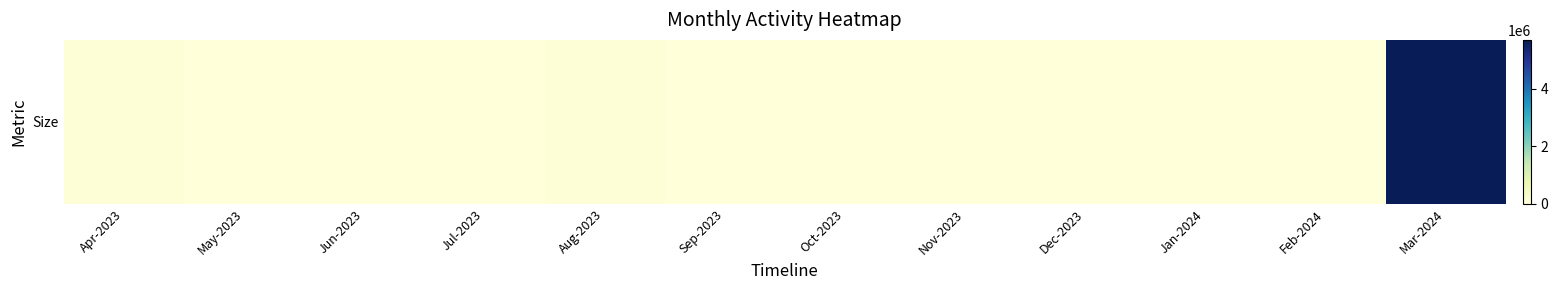

Between May-2023 and Jun-2023, which is larger?

May-2023